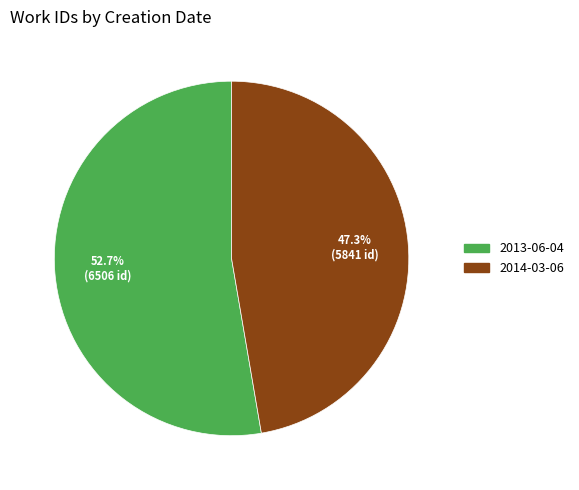

Is there any slice that represents more than half of the pie?

Yes